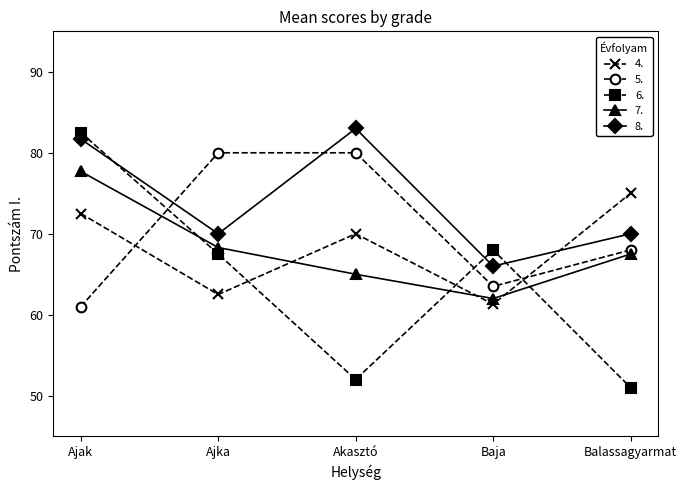

The value of 4. at Ajak is 114.5. True or false?

False